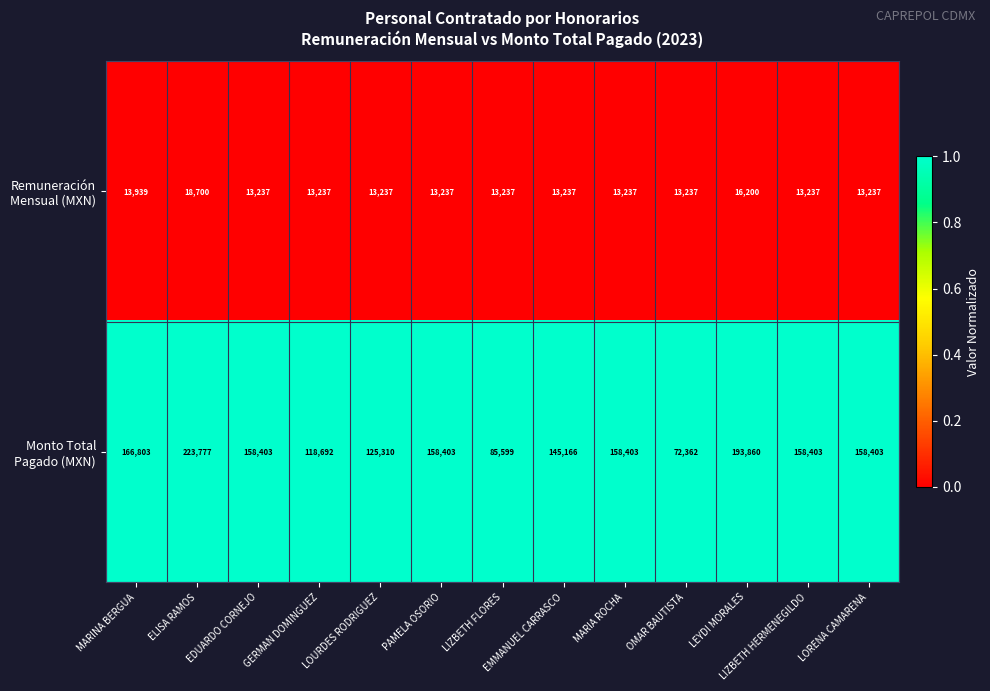

What is the greatest value displayed?

223777